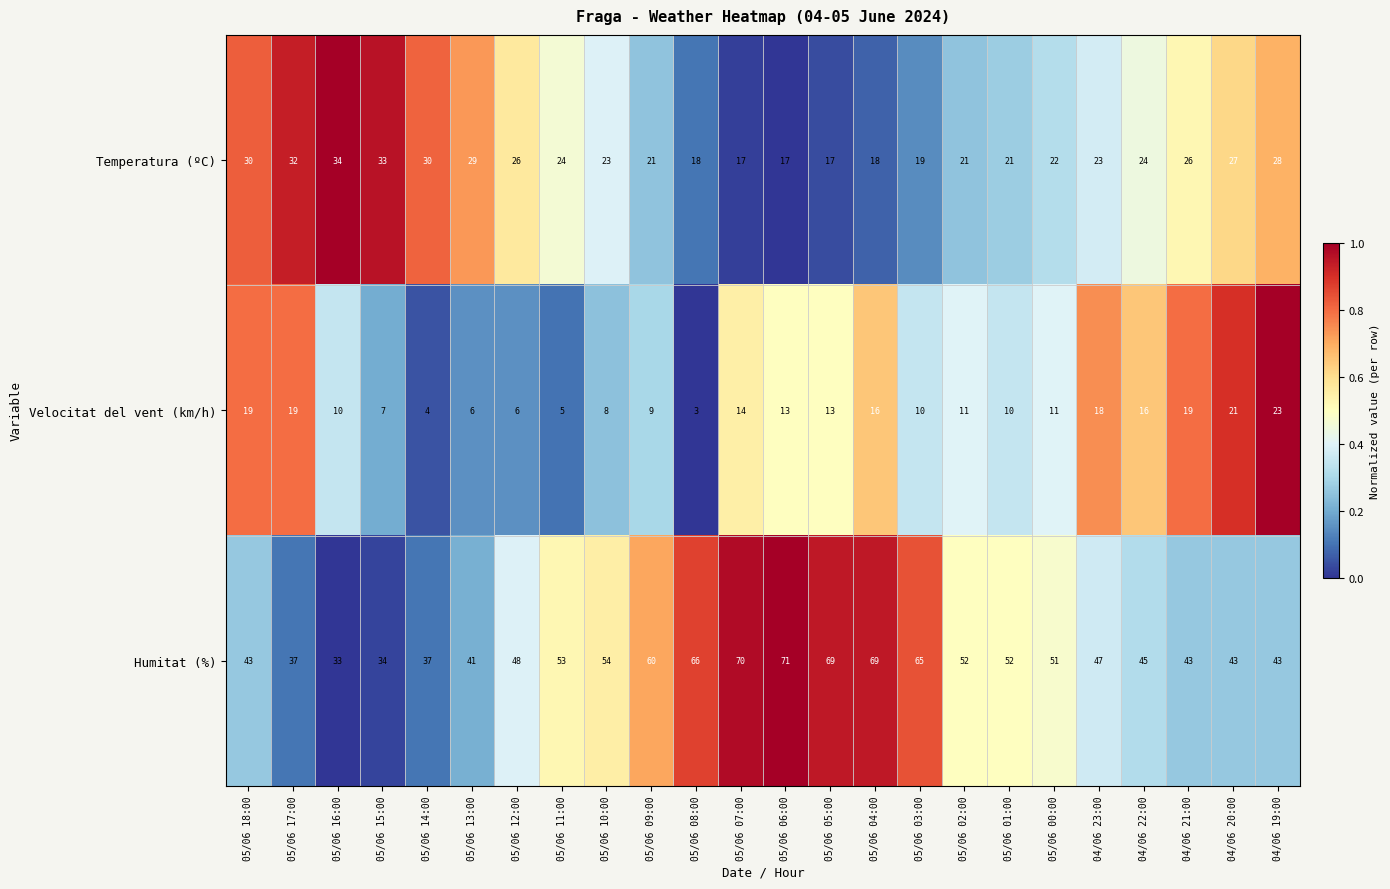

What is the average value of the Temperatura (ºC) series?

24